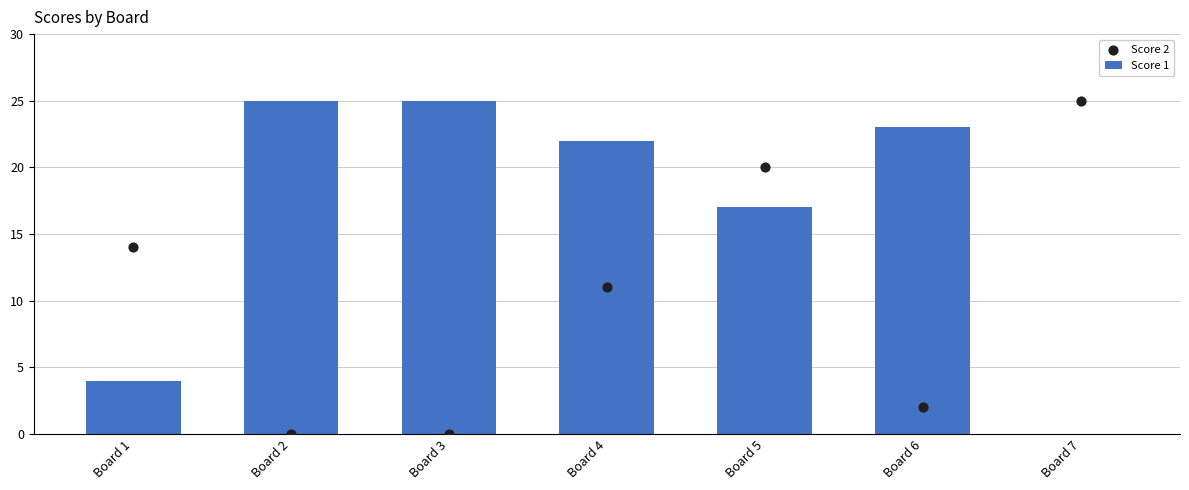

Which series has the largest total across all categories?

Score 1